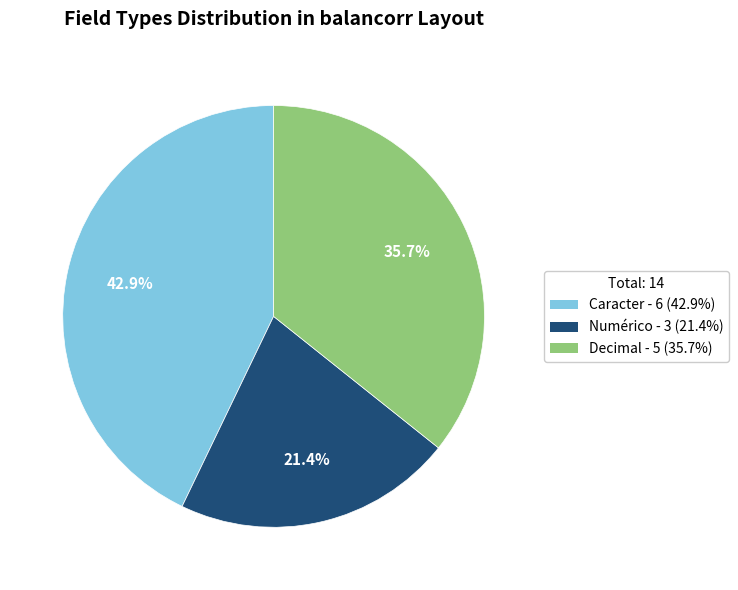

To the nearest percent, what portion does Numérico represent?

21%